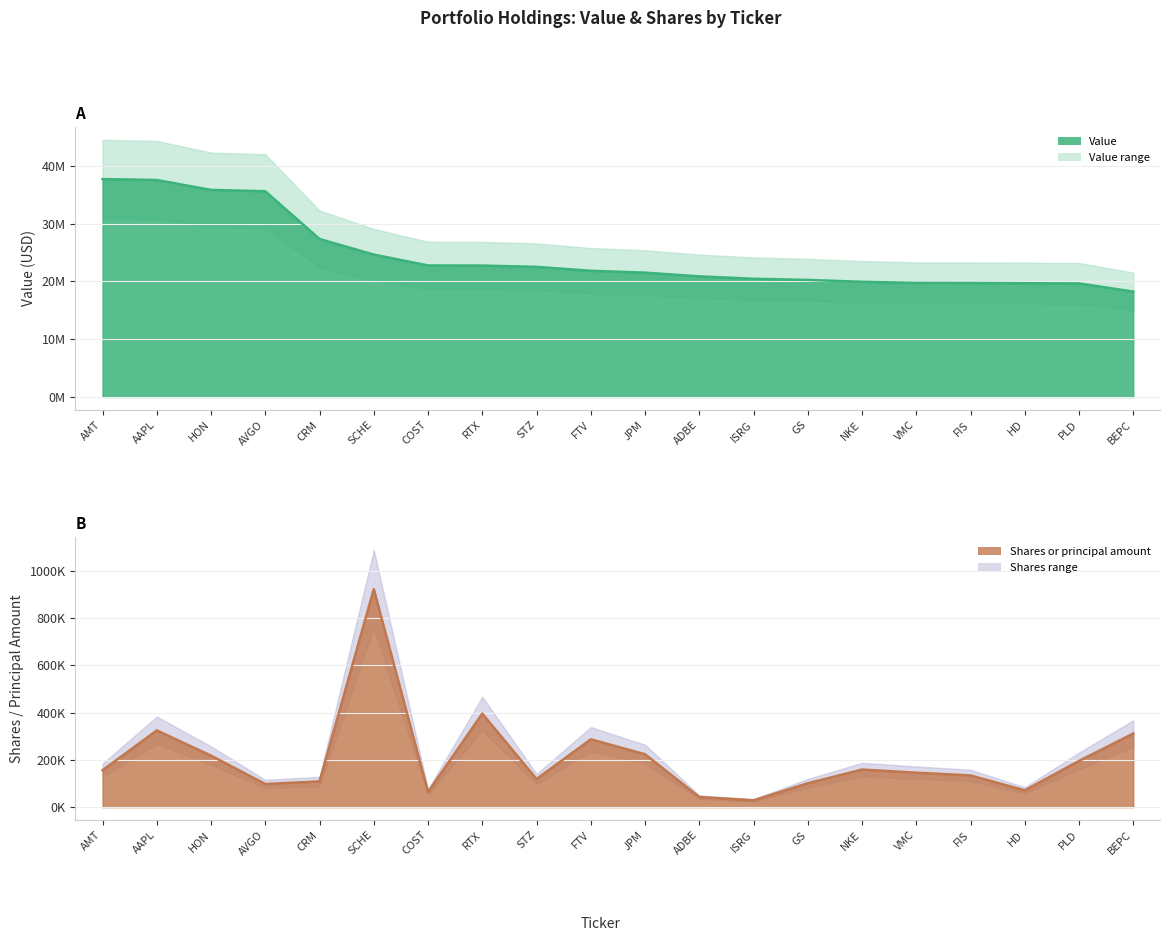

Is the value of Shares or principal amount at ADBE greater than the value of Value at NKE?

No